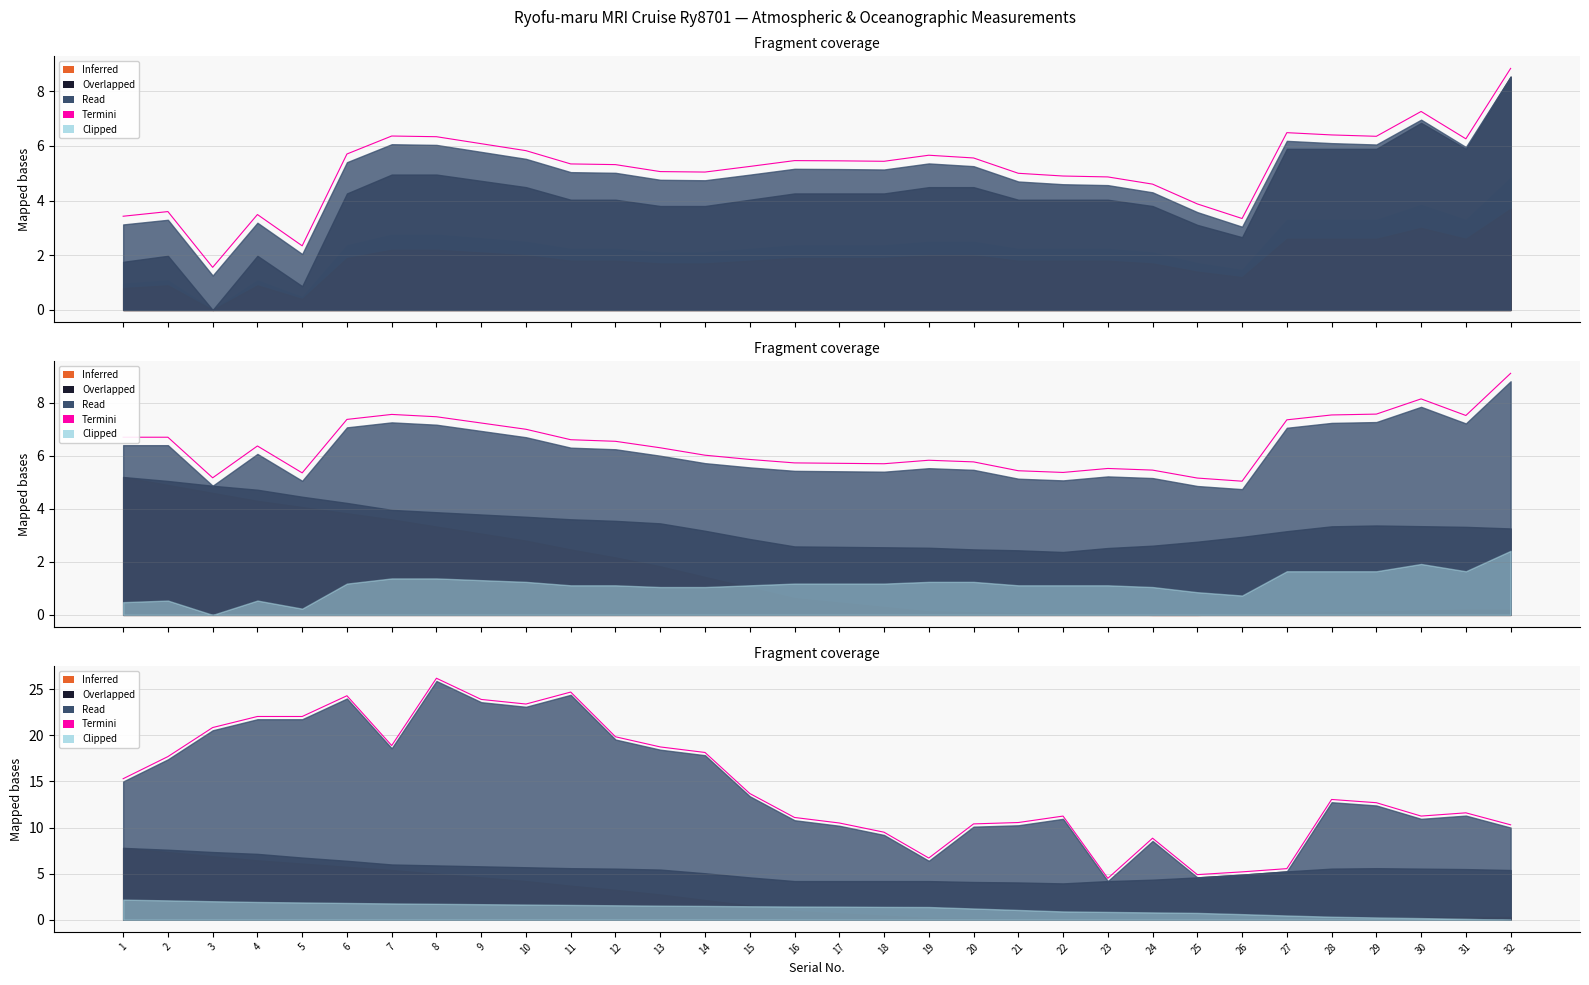

Where is the first local minimum?

5